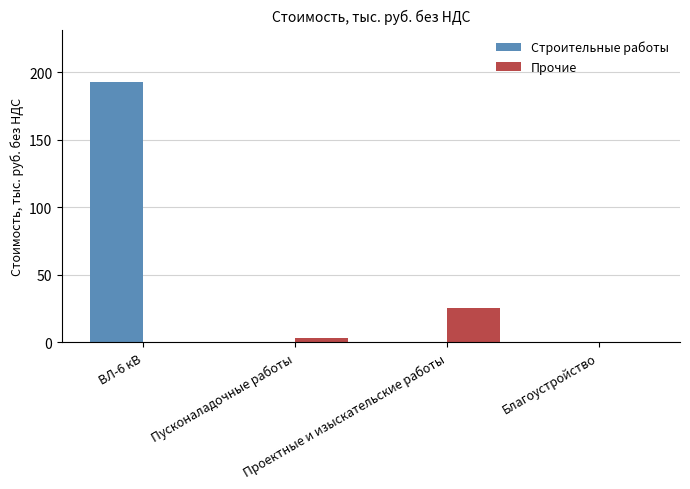

At which category is the sum across all series the highest?

ВЛ-6 кВ